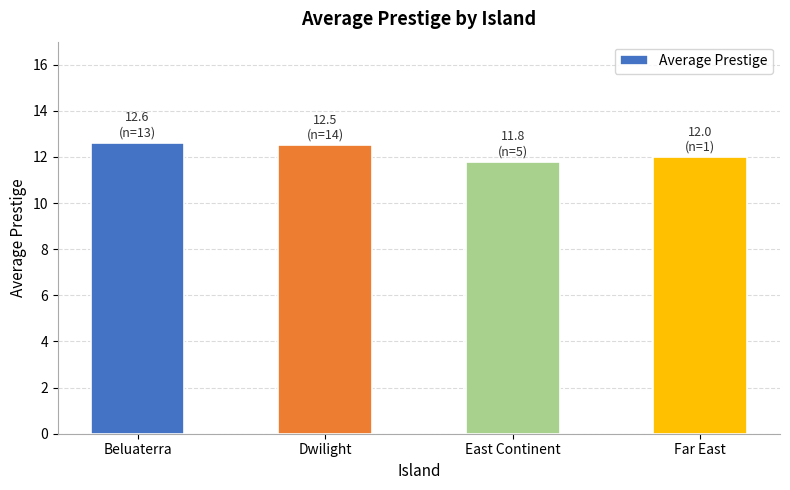

At which label is the value closest to 12?

Far East